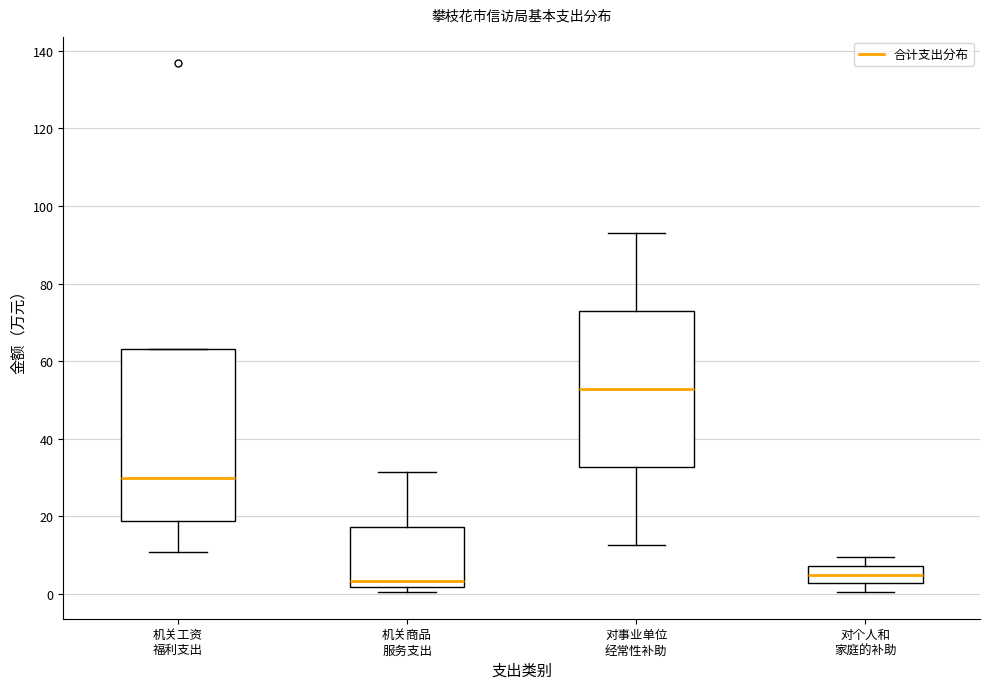

Which box's median line is the highest?

对事业单位 经常性补助